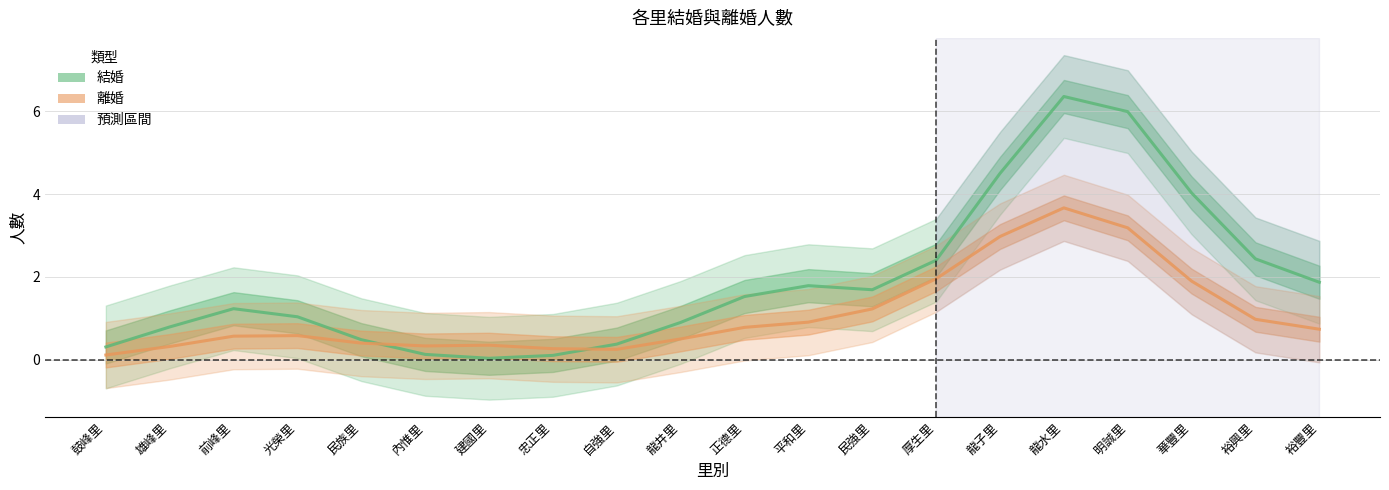

Reading left to right, extract all data points from this chart.

結婚: 鼓峰里=0.3	雄峰里=0.8	前峰里=1.2	光榮里=1.0	民族里=0.5	內惟里=0.1	建國里=0.0	忠正里=0.1	自強里=0.4	龍井里=0.9	正德里=1.5	平和里=1.8	民強里=1.7	厚生里=2.4	龍子里=4.5	龍水里=6.4	明誠里=6.0	華豐里=4.0	裕興里=2.4	裕豐里=1.9
離婚: 鼓峰里=0.1	雄峰里=0.3	前峰里=0.6	光榮里=0.6	民族里=0.4	內惟里=0.3	建國里=0.4	忠正里=0.3	自強里=0.3	龍井里=0.5	正德里=0.8	平和里=0.9	民強里=1.2	厚生里=2.0	龍子里=3.0	龍水里=3.7	明誠里=3.2	華豐里=1.9	裕興里=1.0	裕豐里=0.7